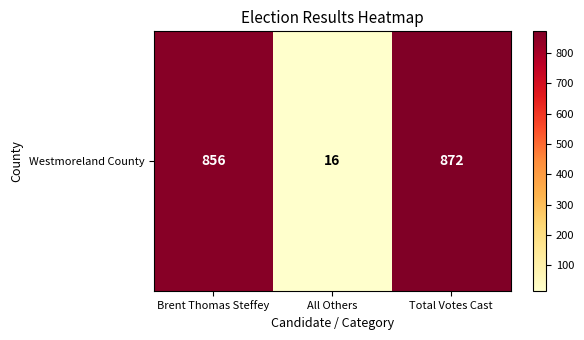

Is it true that the value at Total Votes Cast is 872?

True